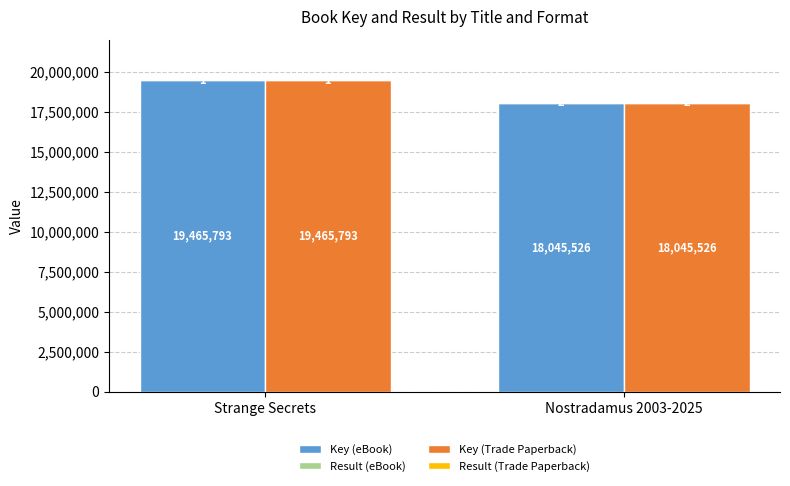

What is the value of the Key (Trade Paperback) bar at the 2nd from the left?

18045526